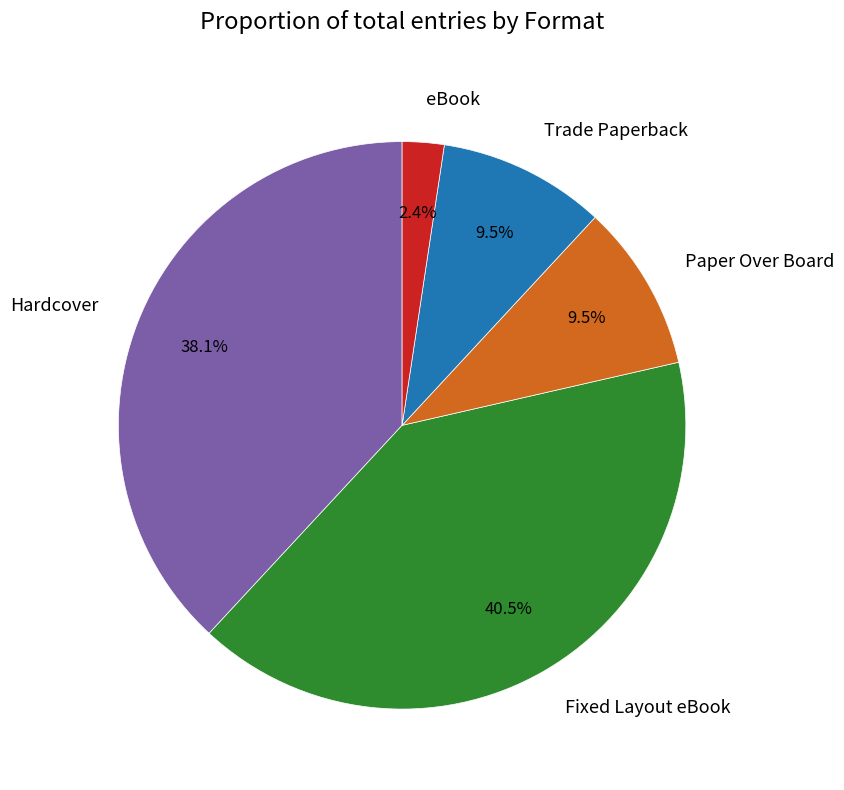

How many slices are in this pie chart?

5